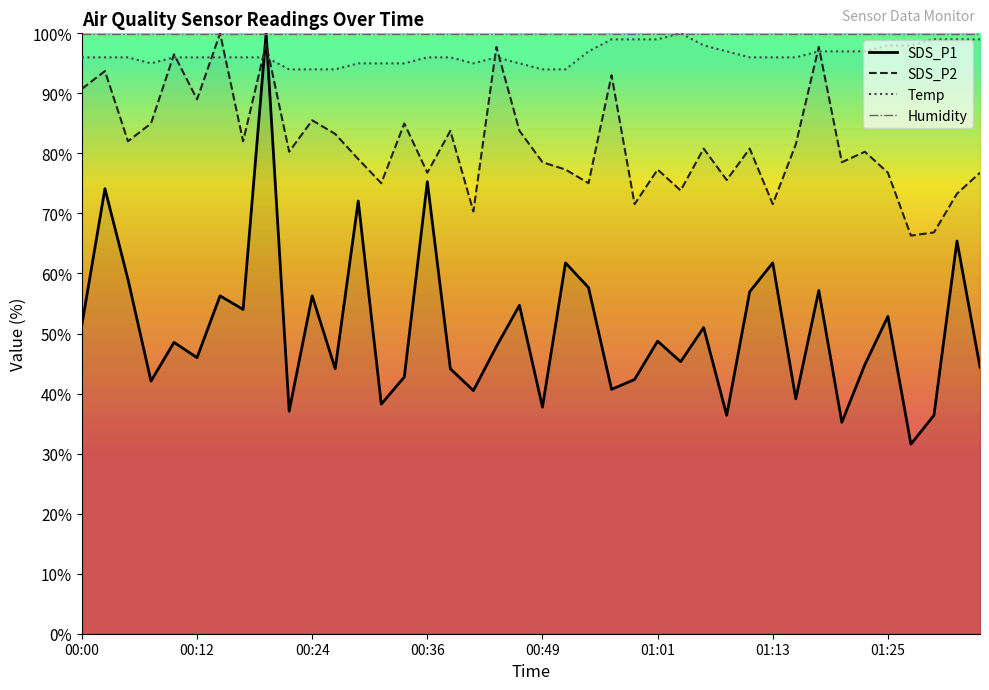

How many intersections are there between Temp and SDS_P2?

10